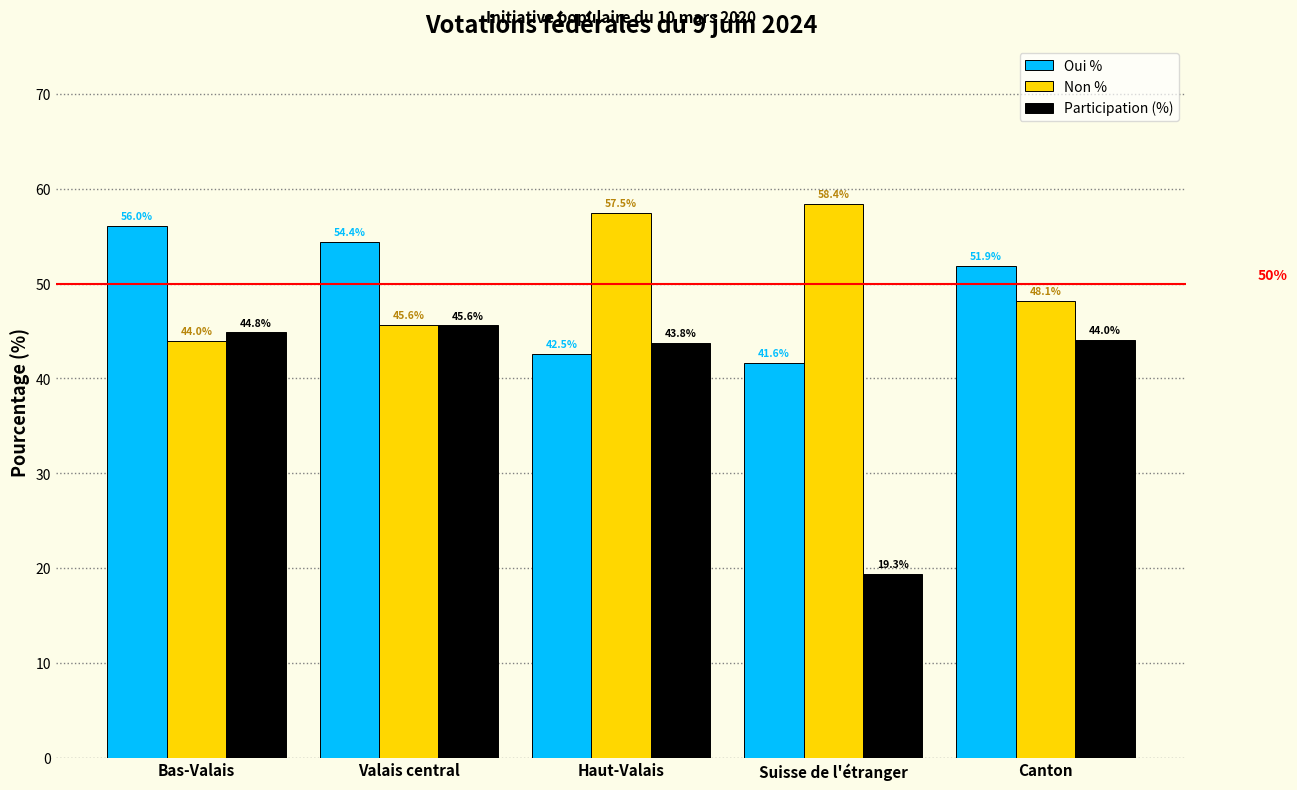

At how many categories does at least one series exceed 43?

5